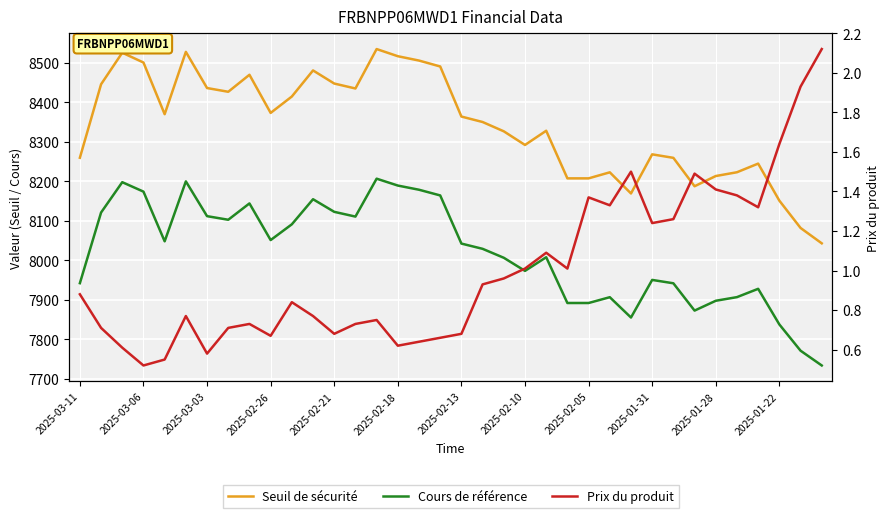

True or false: Cours de référence has a value of 8189.1 at 2025-02-18.

True